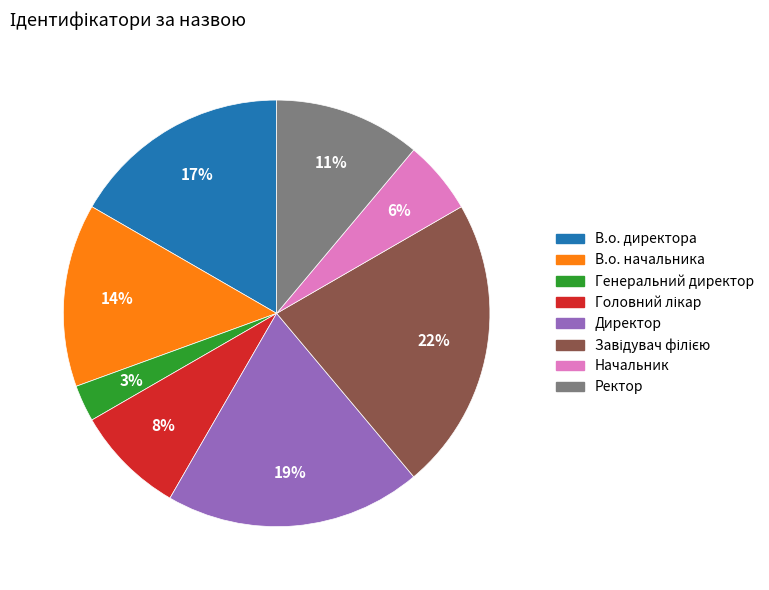

Is it true that Генеральний директор is 12% of the pie?

False